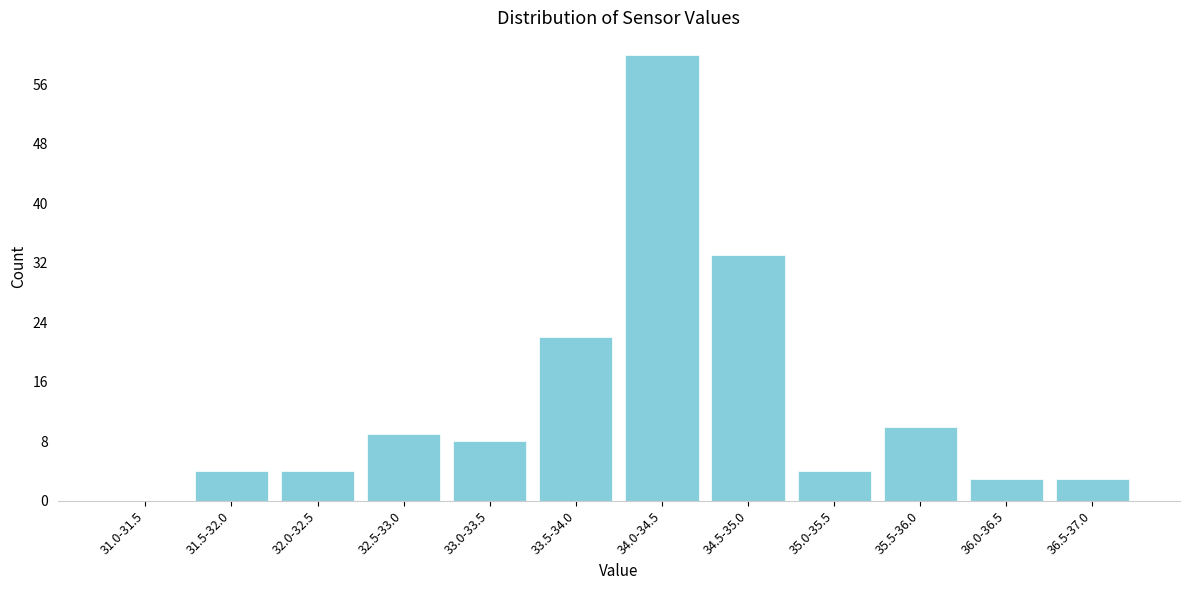

Reading left to right, transcribe all the data shown in this chart.

31.0-31.5=0	31.5-32.0=4	32.0-32.5=4	32.5-33.0=9	33.0-33.5=8	33.5-34.0=22	34.0-34.5=60	34.5-35.0=33	35.0-35.5=4	35.5-36.0=10	36.0-36.5=3	36.5-37.0=3